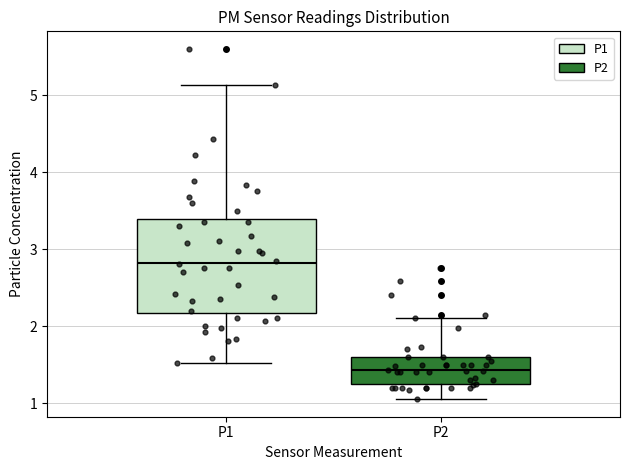

Reading left to right, transcribe this box plot: for each box, give where its median line is, the range the box spans, and where its two whiskers end, as read against the y-axis. The values are not printed on the chart, so give them approximately, as read against the axis.

P1: median 2.8, box 2.2 to 3.4, whiskers 1.5 to 5.1
P2: median 1.4, box 1.2 to 1.6, whiskers 1.1 to 2.1